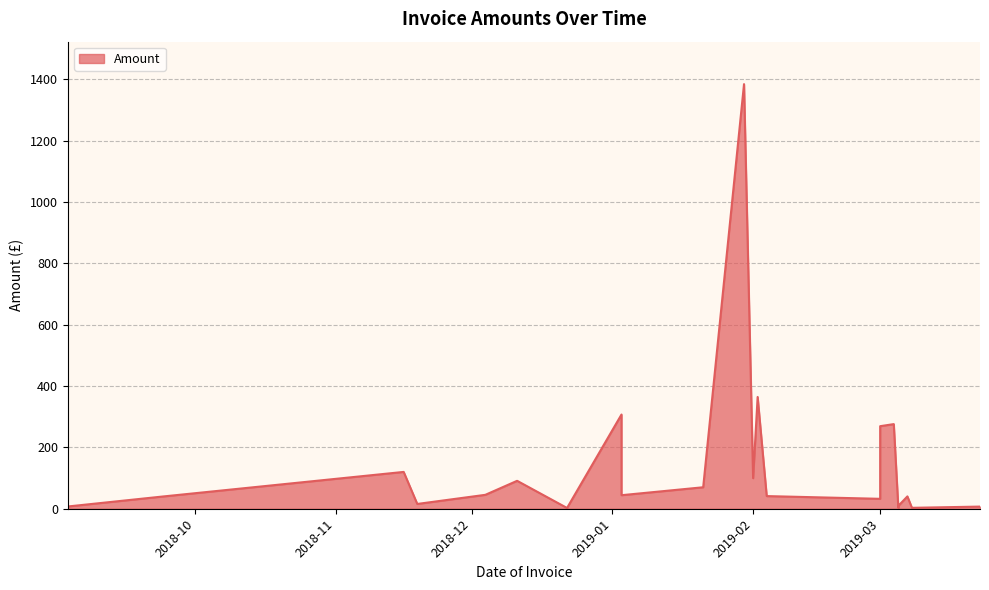

How many interior local valleys (lower than both neighbors) does the data have?

7